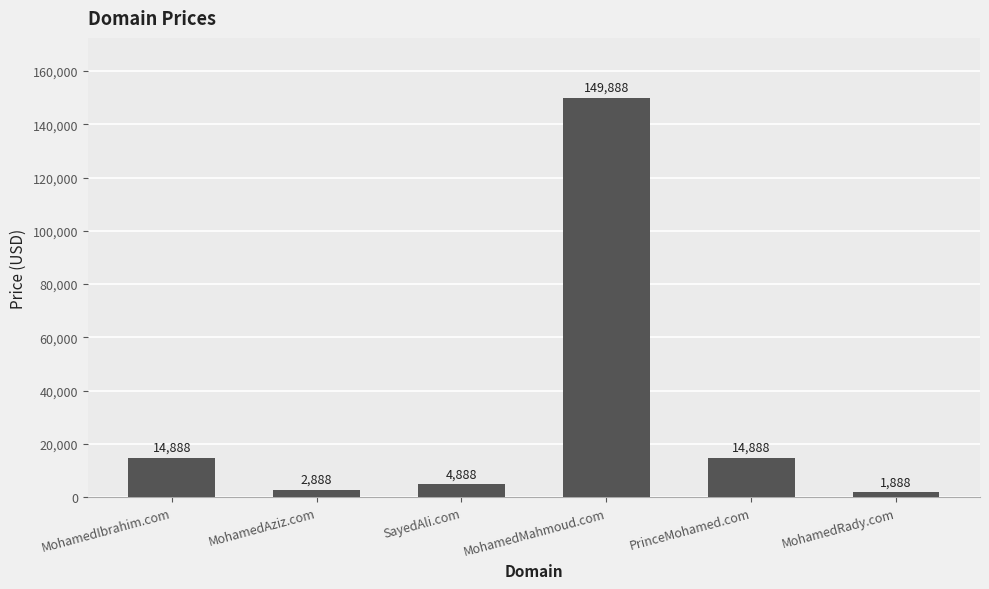

The chart shows a value of 256893 at MohamedMahmoud.com. True or false?

False